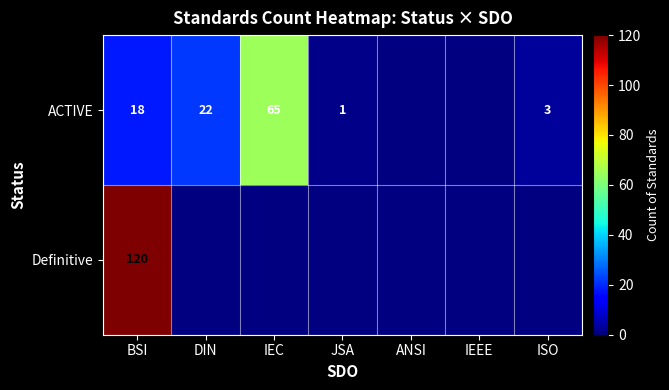

The value of ACTIVE at IEC is 65. True or false?

True